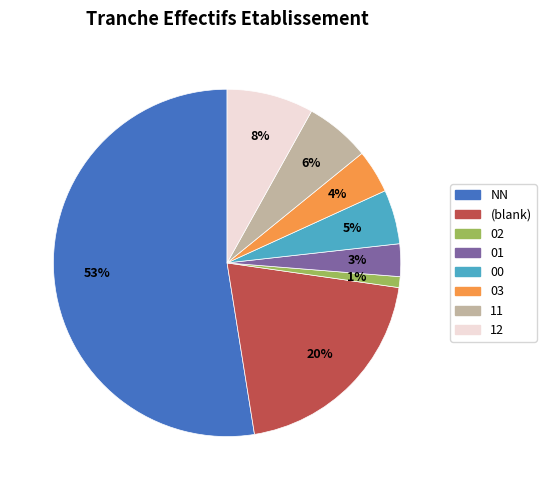

To the nearest percent, what is the difference between the largest and smallest slice percentages?

52%